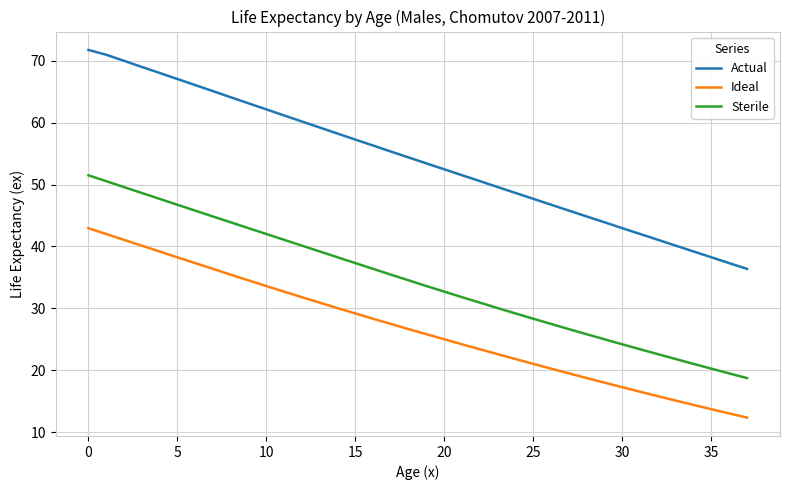

List the series in order of their overall mean, lowest first.

Ideal, Sterile, Actual